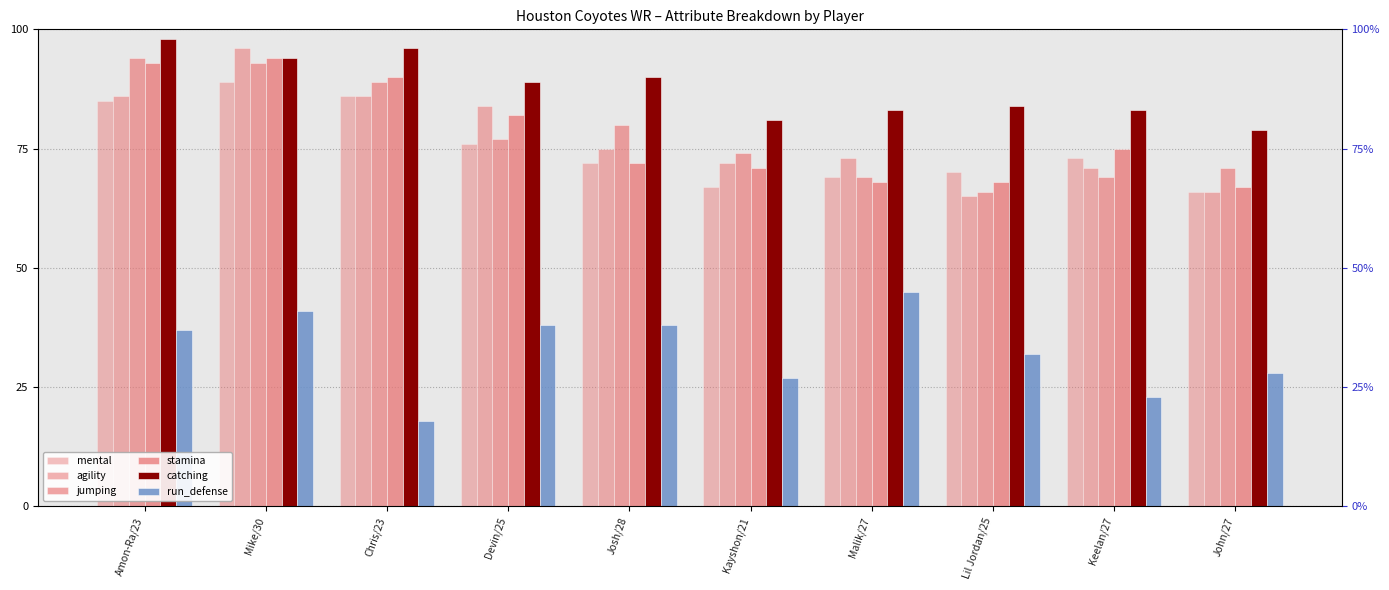

Where is run_defense nearest to the value 31?

Lil Jordan/25